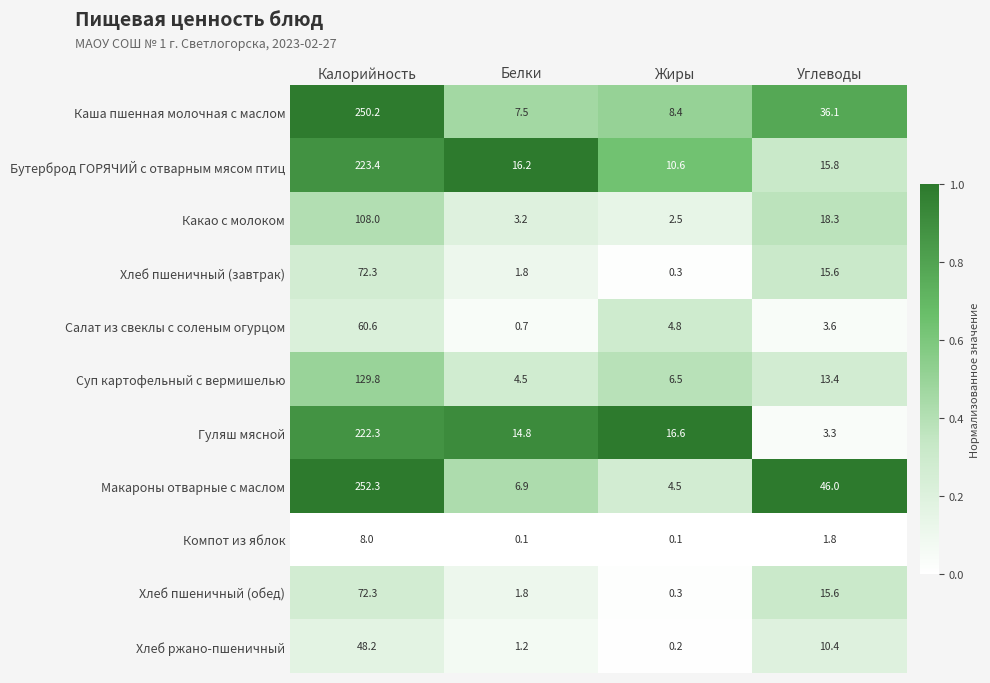

Is it true that Макароны отварные с маслом equals 1.0 at Жиры?

False